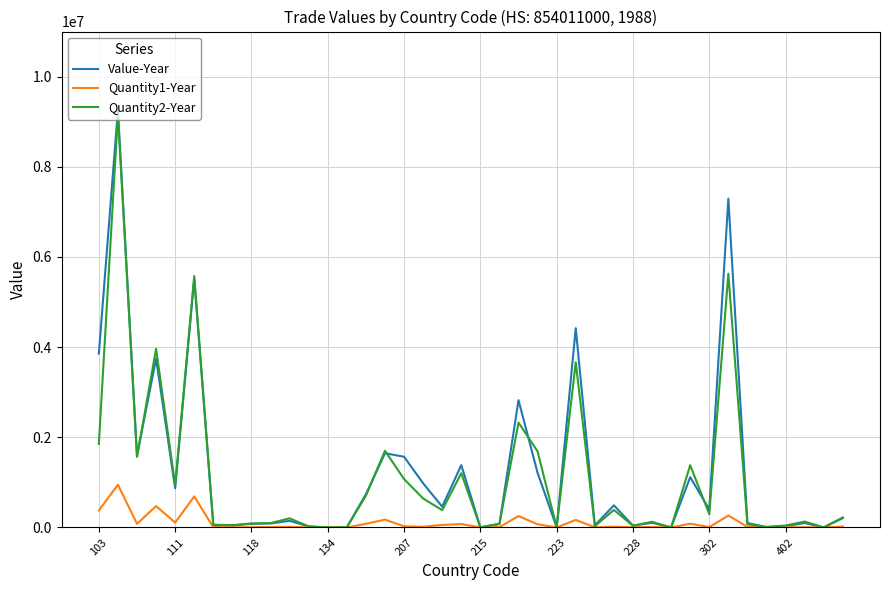

List the series in order of their peak value, highest first.

Value-Year, Quantity2-Year, Quantity1-Year